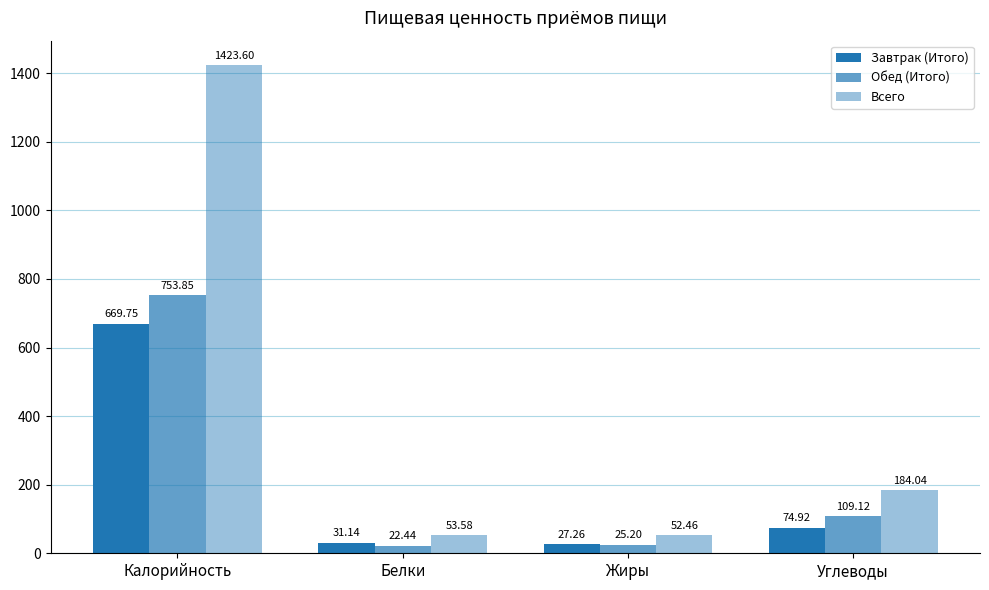

How many data points in Всего are above 184?

2